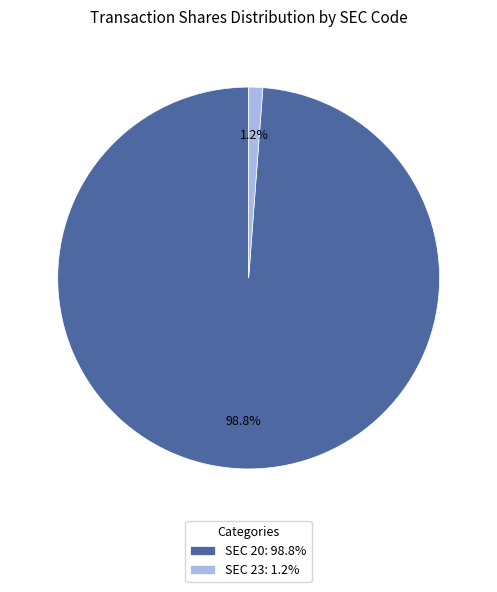

Which category has the smallest portion of the pie?

SEC 23: 1.2%